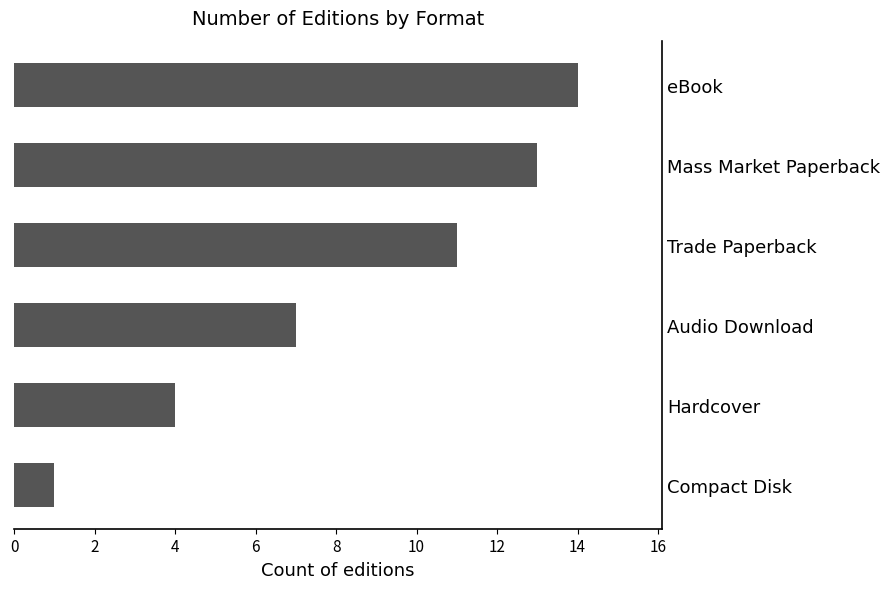

What is the change in value from Audio Download to Mass Market Paperback?

+6